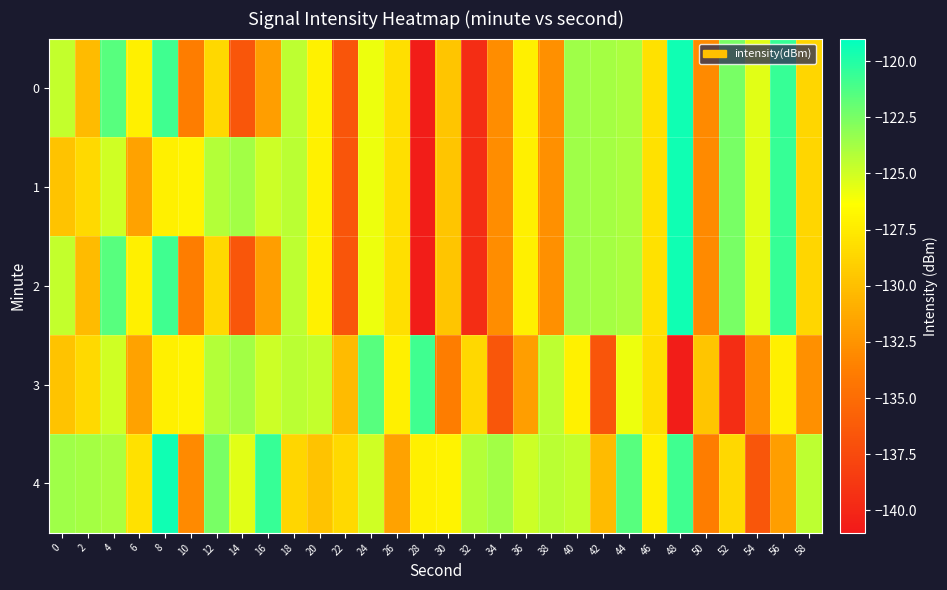

How many series are shown in this chart?

5